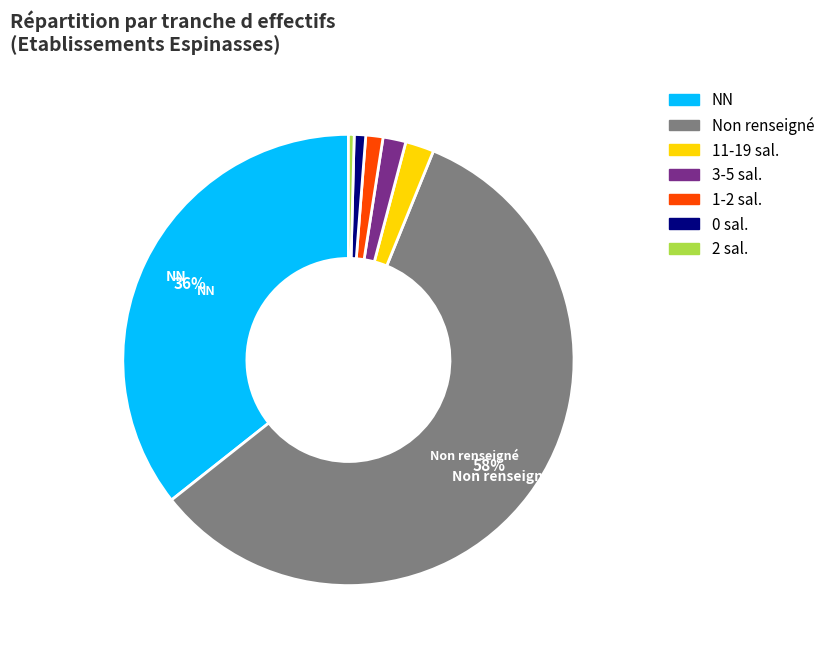

Which slice is the largest?

Non renseigné